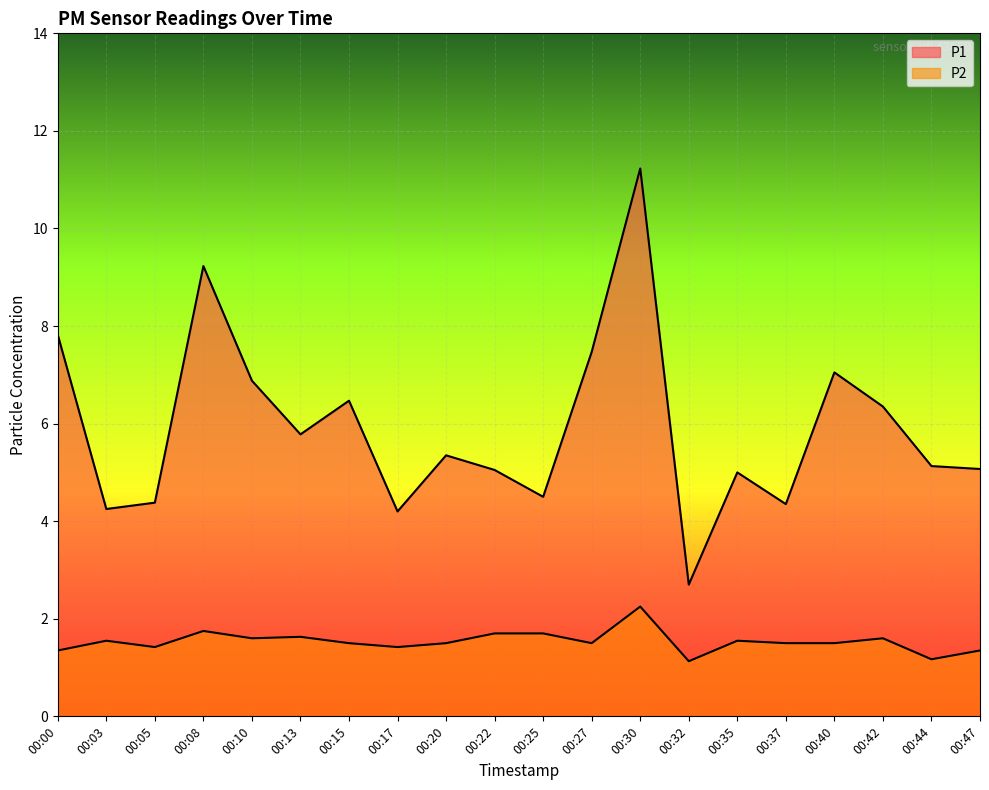

The value of P2 at 00:05 is 1.4. True or false?

True